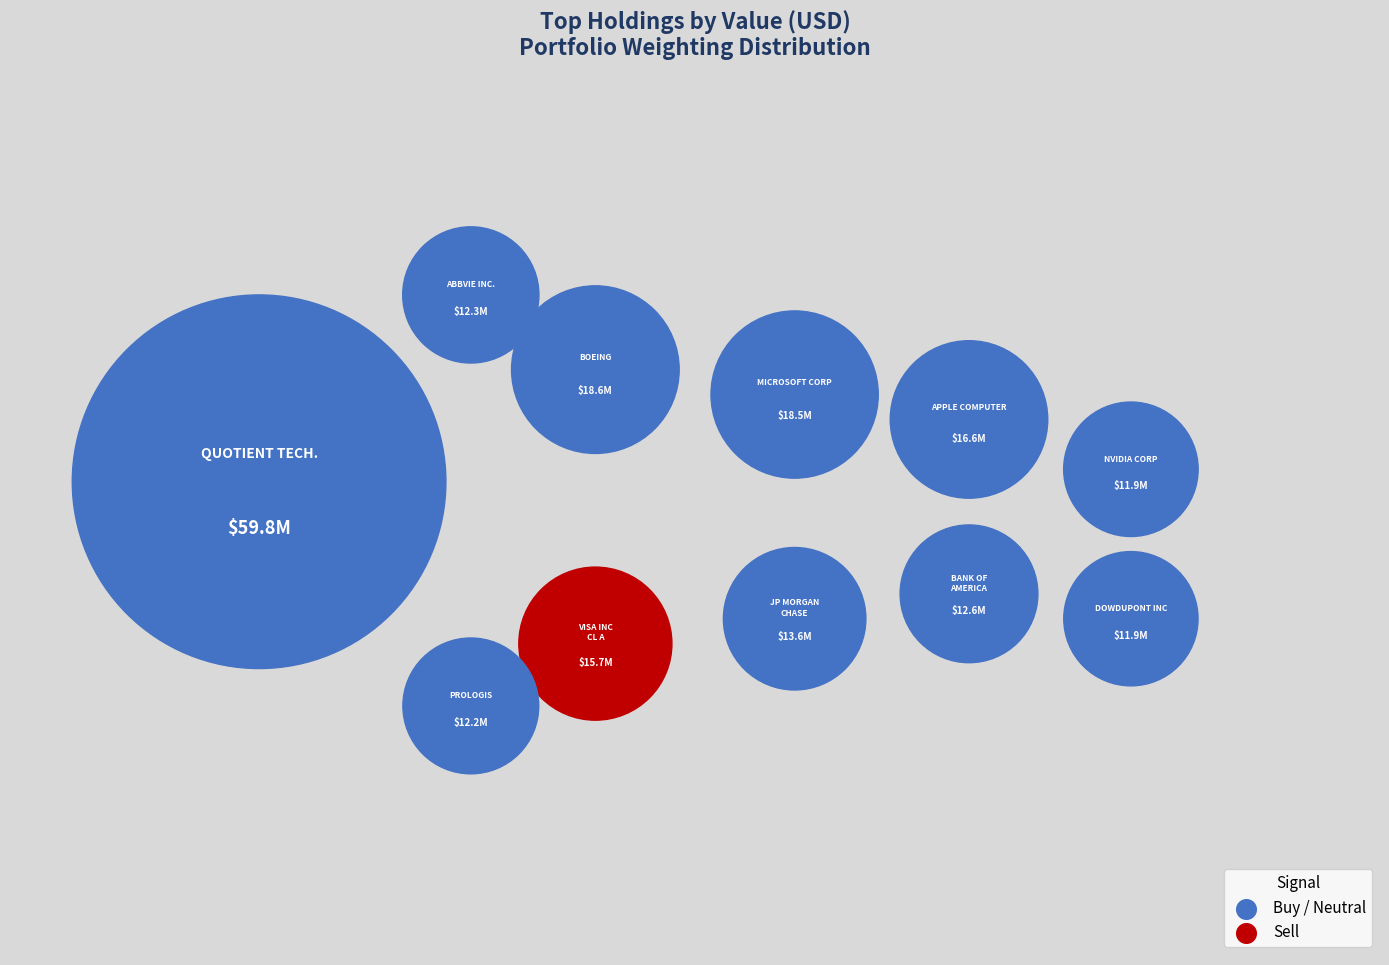

Count the number of slices in the pie.

11